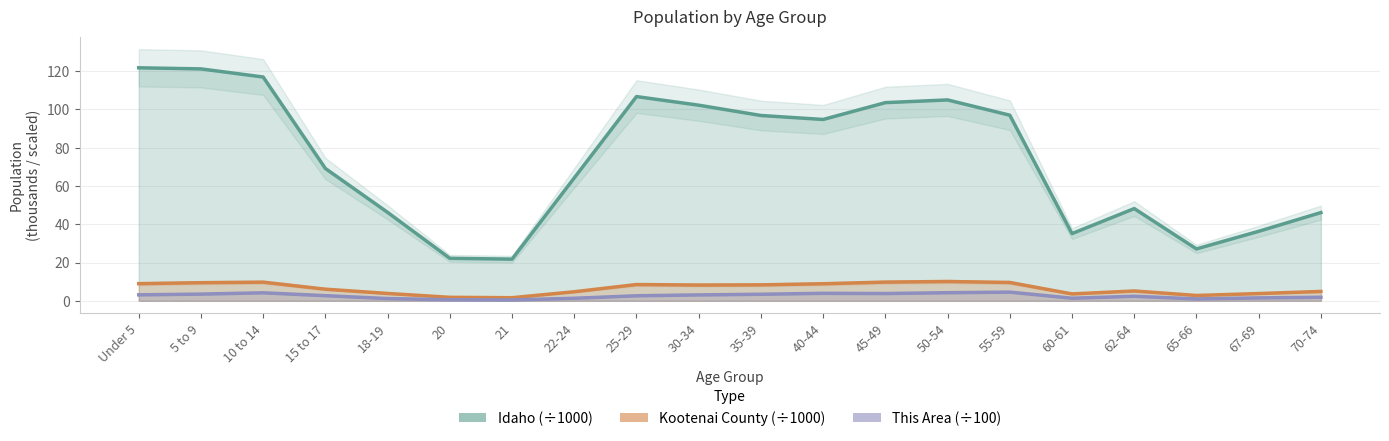

Which has a higher value, 25-29 or Under 5?

Under 5